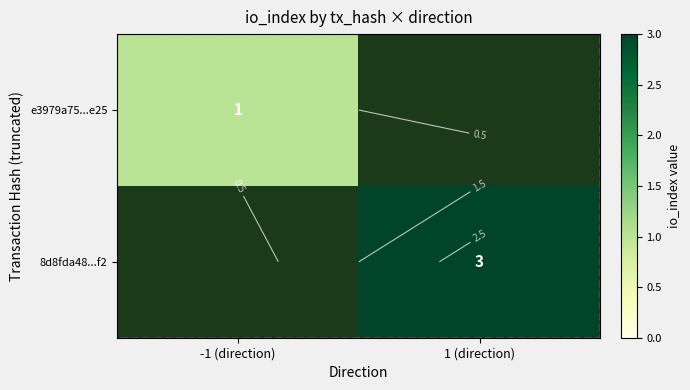

At which label does e3979a75...e25 reach its peak?

-1 (direction)